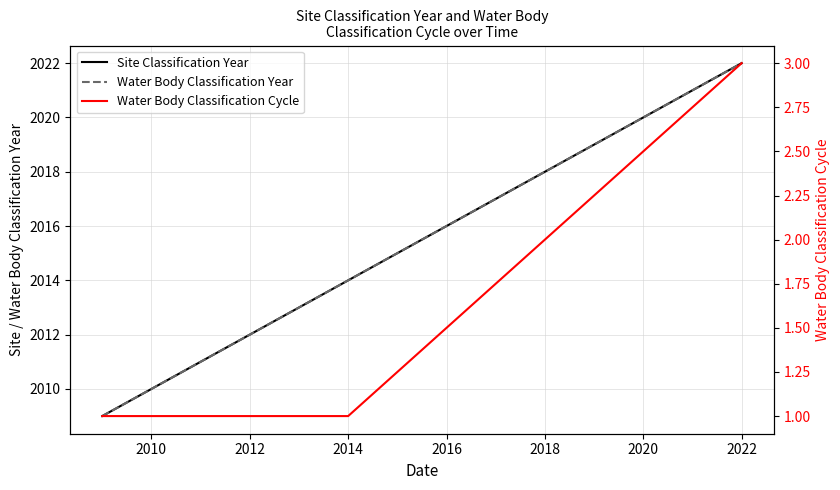

True or false: Water Body Classification Year has more than 0 interior local peaks.

False